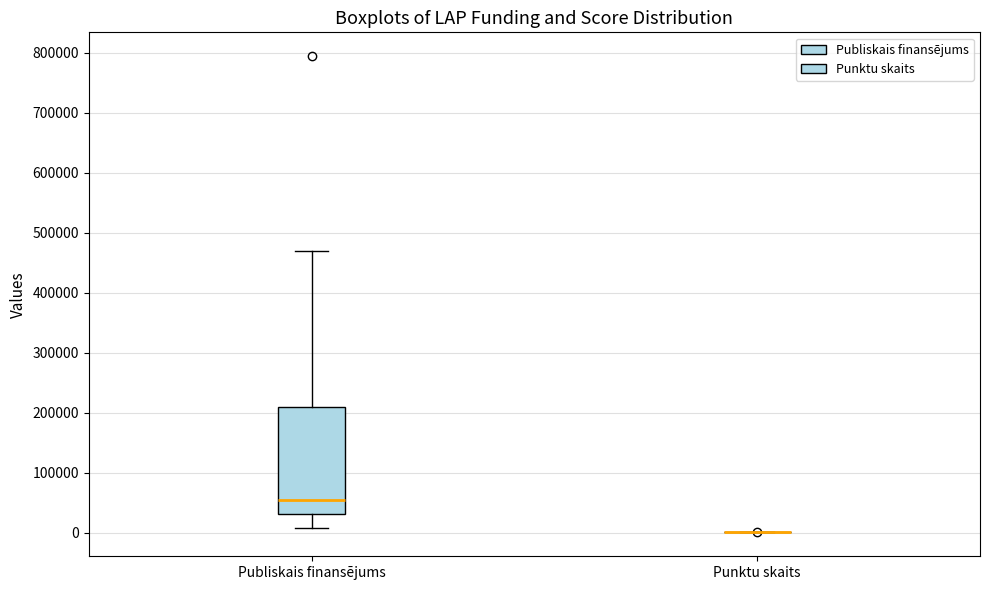

Which box is the tallest, from its lower edge to its upper edge?

Publiskais finansējums